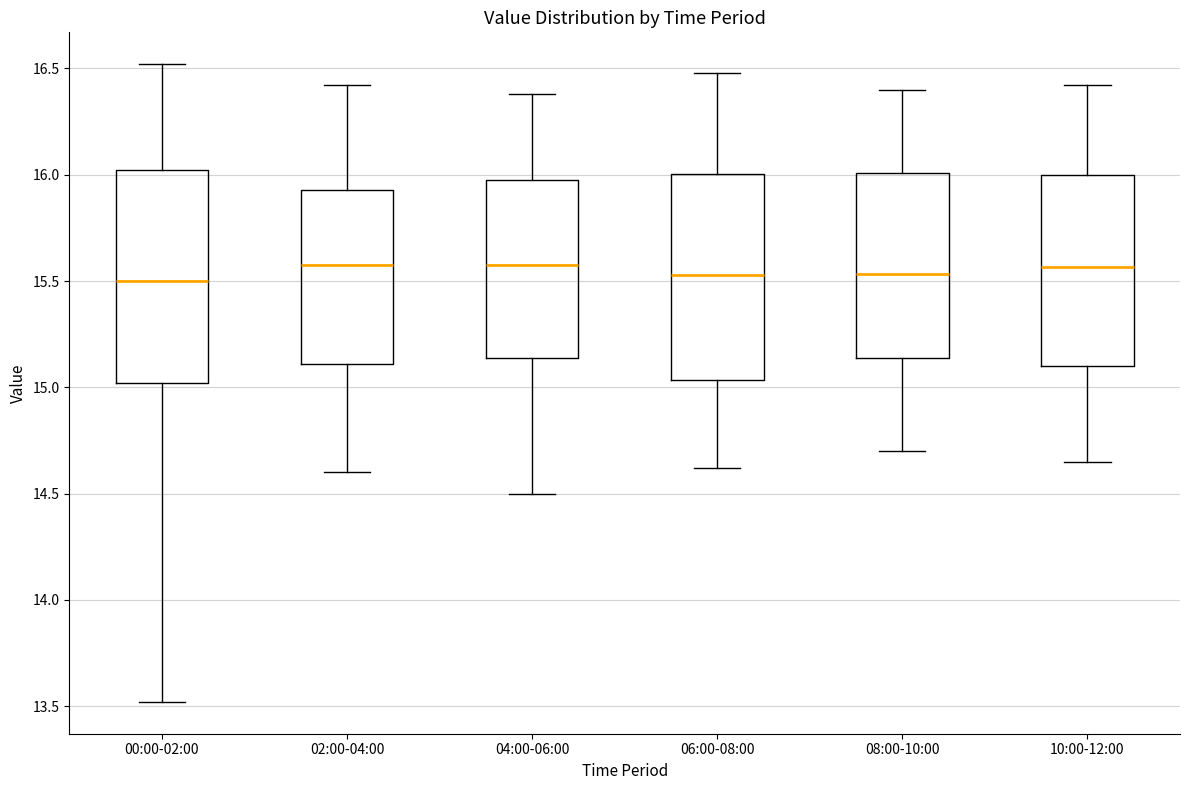

Reading left to right, read every box against the y-axis: the position of its median line, the range the box covers, and the ends of its whiskers. The values are not printed on the chart, so give them approximately, as read against the axis.

00:00-02:00: median 15.50, box 15.00 to 16.00, whiskers 13.50 to 16.50
02:00-04:00: median 15.60, box 15.10 to 15.95, whiskers 14.60 to 16.40
04:00-06:00: median 15.60, box 15.15 to 16.00, whiskers 14.50 to 16.40
06:00-08:00: median 15.55, box 15.05 to 16.00, whiskers 14.60 to 16.50
08:00-10:00: median 15.55, box 15.15 to 16.00, whiskers 14.70 to 16.40
10:00-12:00: median 15.55, box 15.10 to 16.00, whiskers 14.65 to 16.40